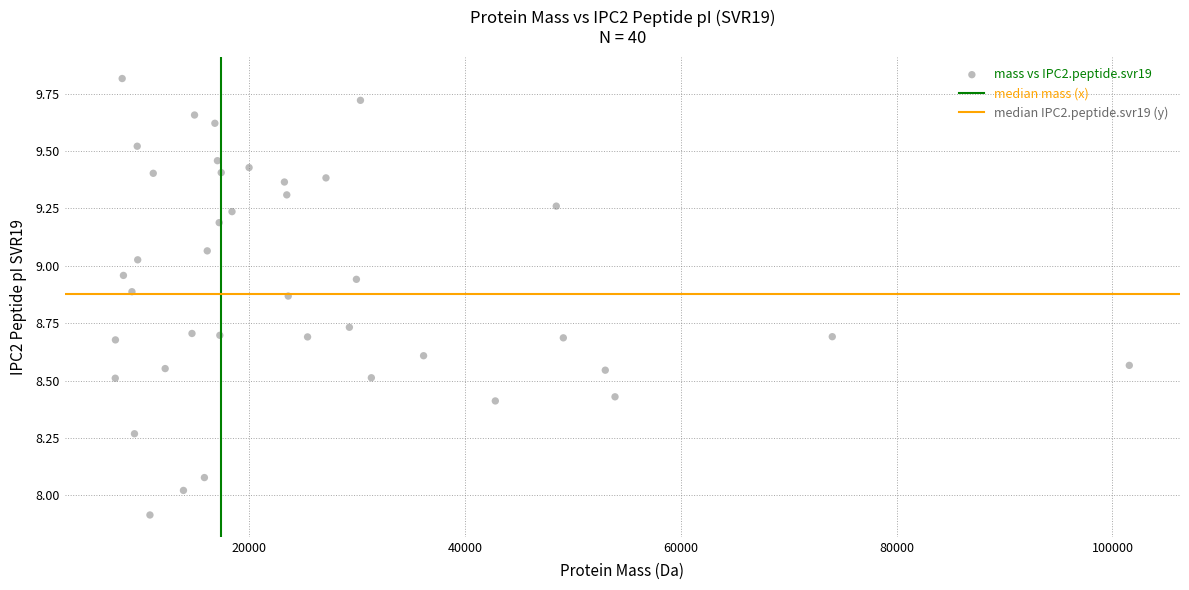

What is the range of Y values (max minus min)?

1.9